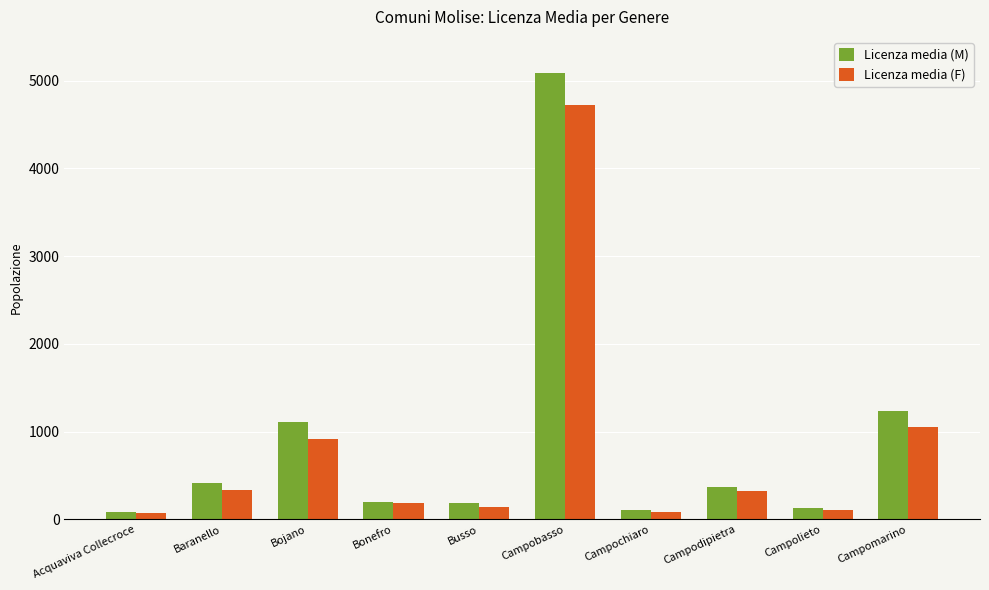

What are all the series names shown in the legend?

Licenza media (M), Licenza media (F)